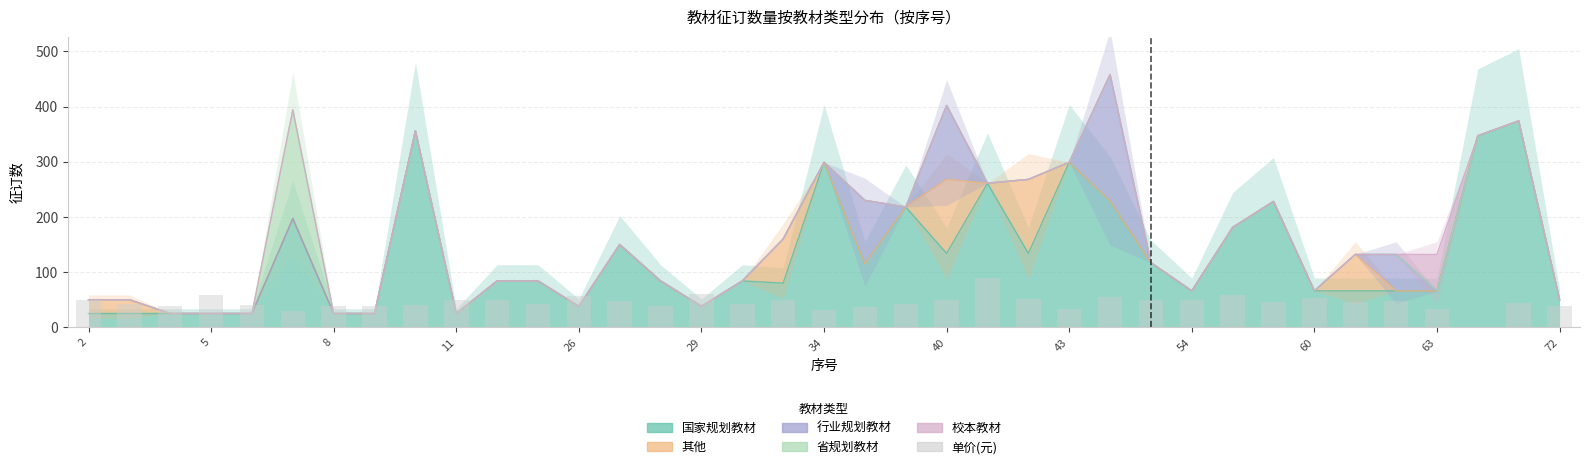

Are the bars grouped side by side (vs. stacked)?

No